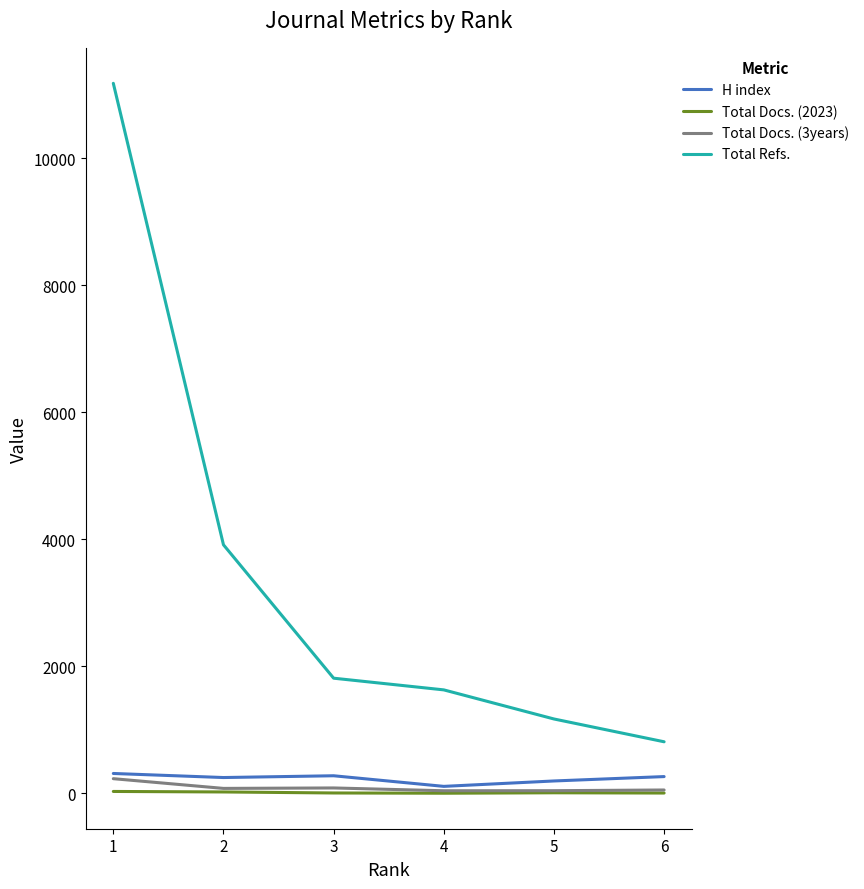

True or false: Total Docs. (3years) and Total Refs. intersect in this chart.

False